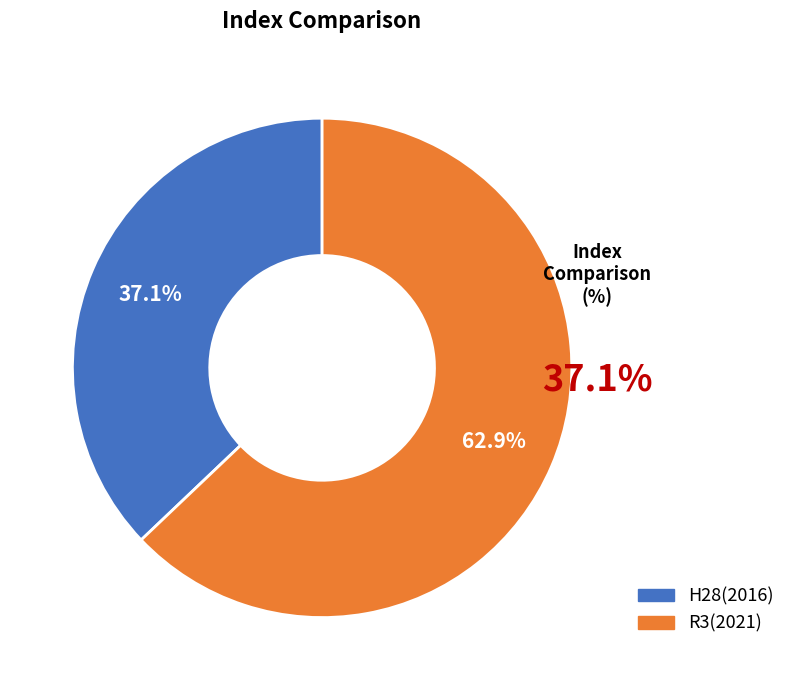

What is the ratio of the value at R3(2021) to the value at H28(2016)?

1.7